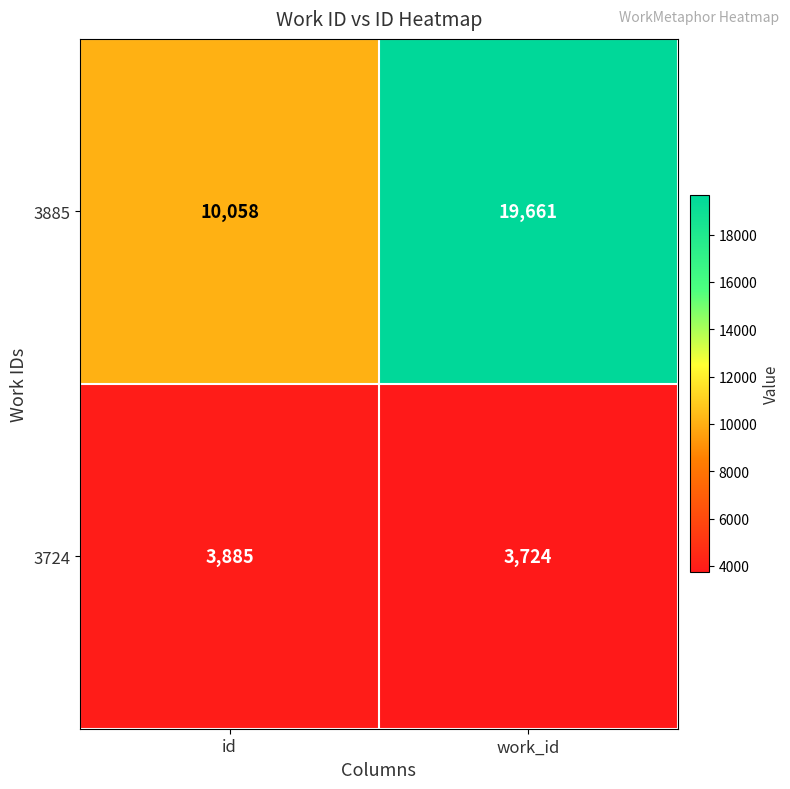

At how many categories does at least one series exceed 17170?

1